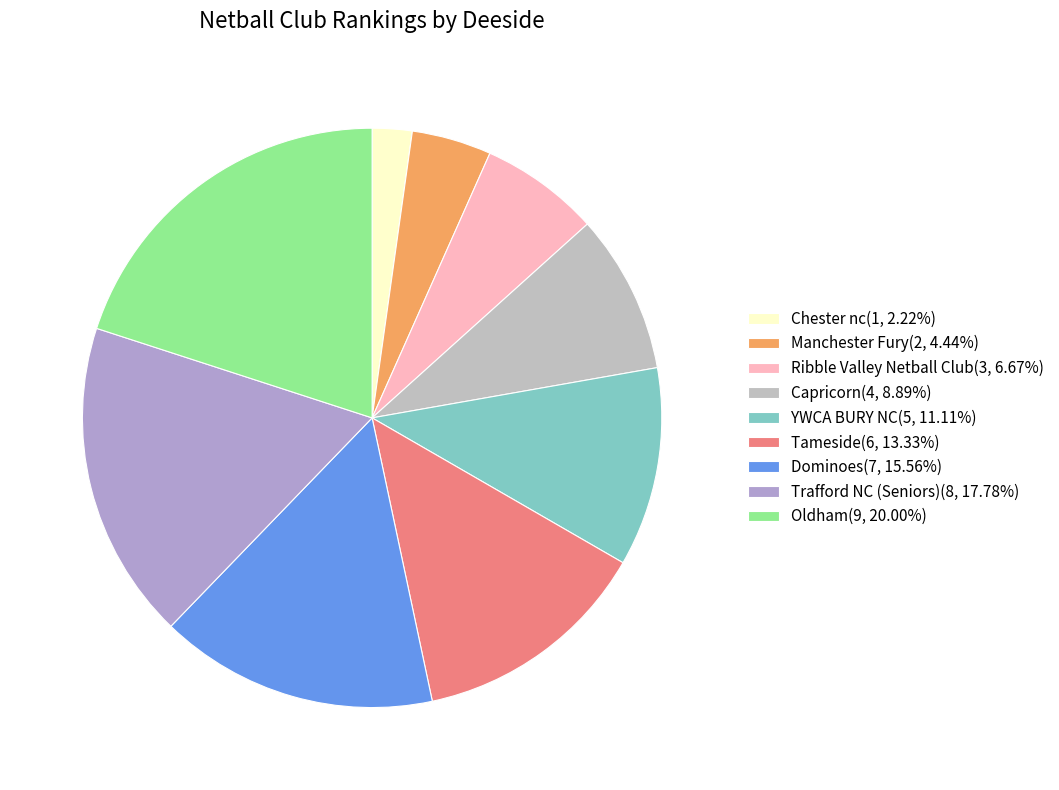

Which category has the biggest portion of the pie?

Oldham